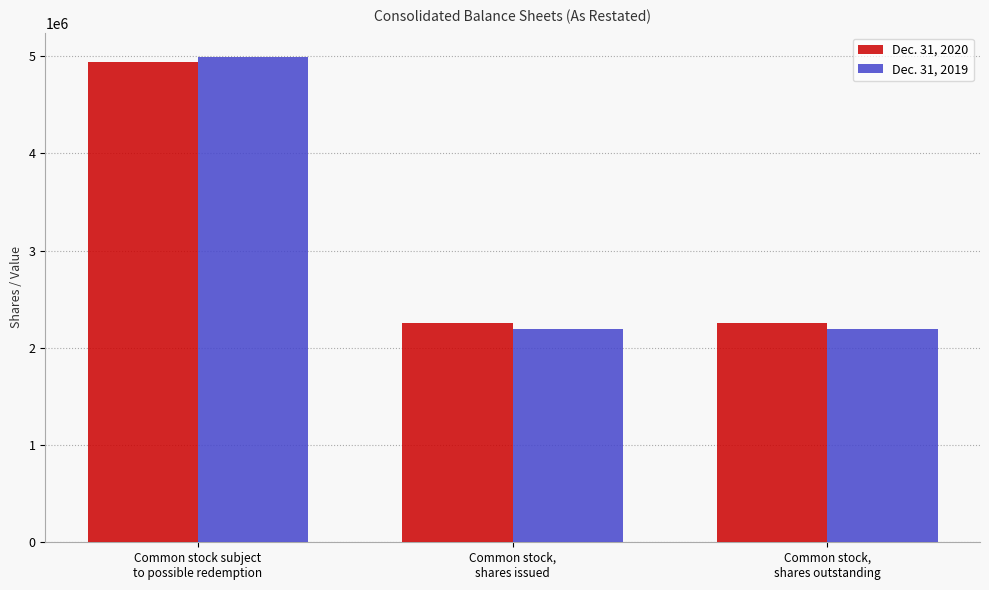

Is it true that Dec. 31, 2020 equals 2250789 at Common stock,
shares outstanding?

True